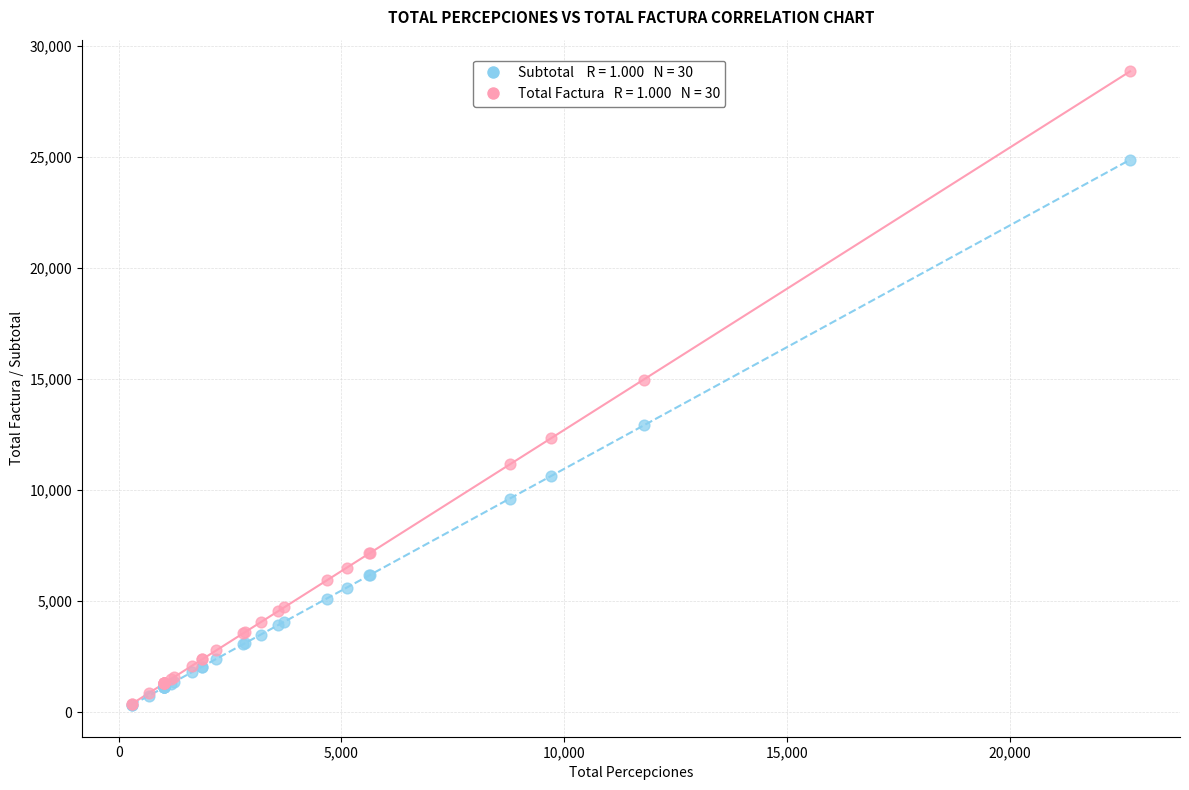

Across all series, what Y value is closest to 14580?

14966.9